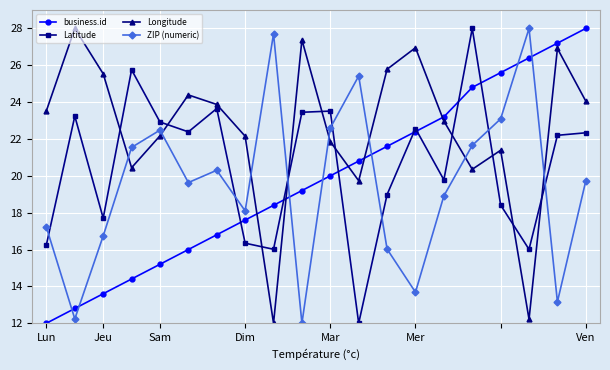

Which series has the largest total across all categories?

Longitude